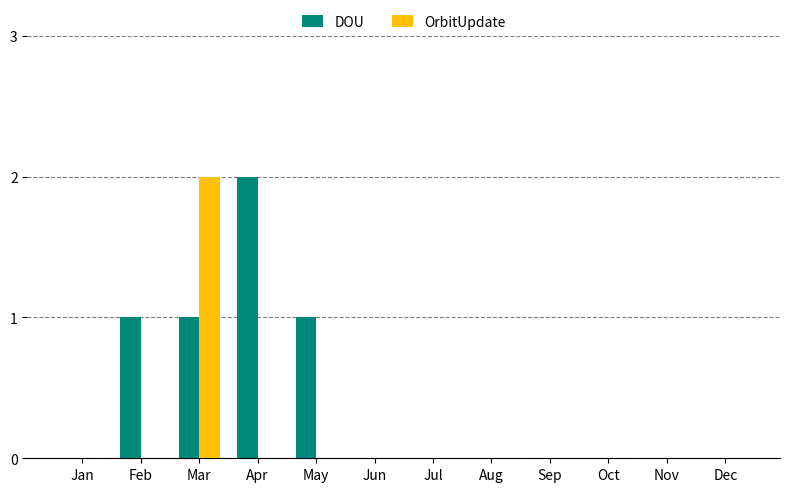

How many distinct data groups are displayed?

2